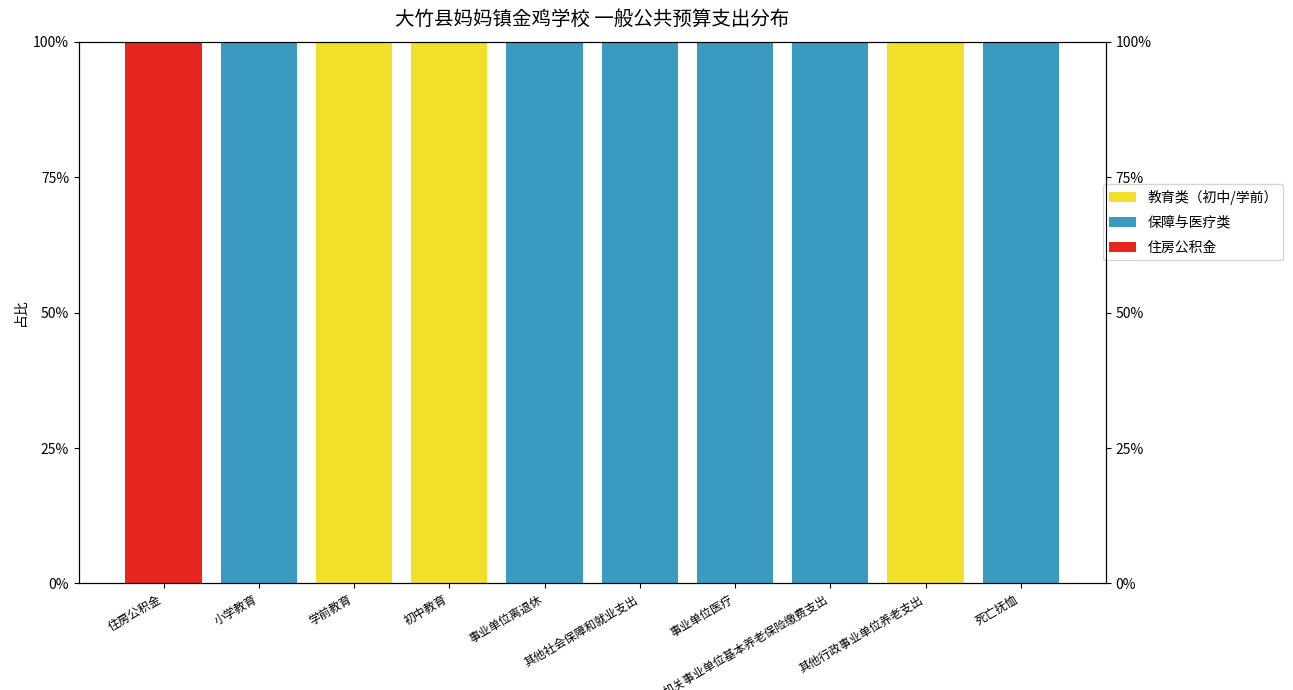

What is the label of the 7th bar from the left?

事业单位医疗